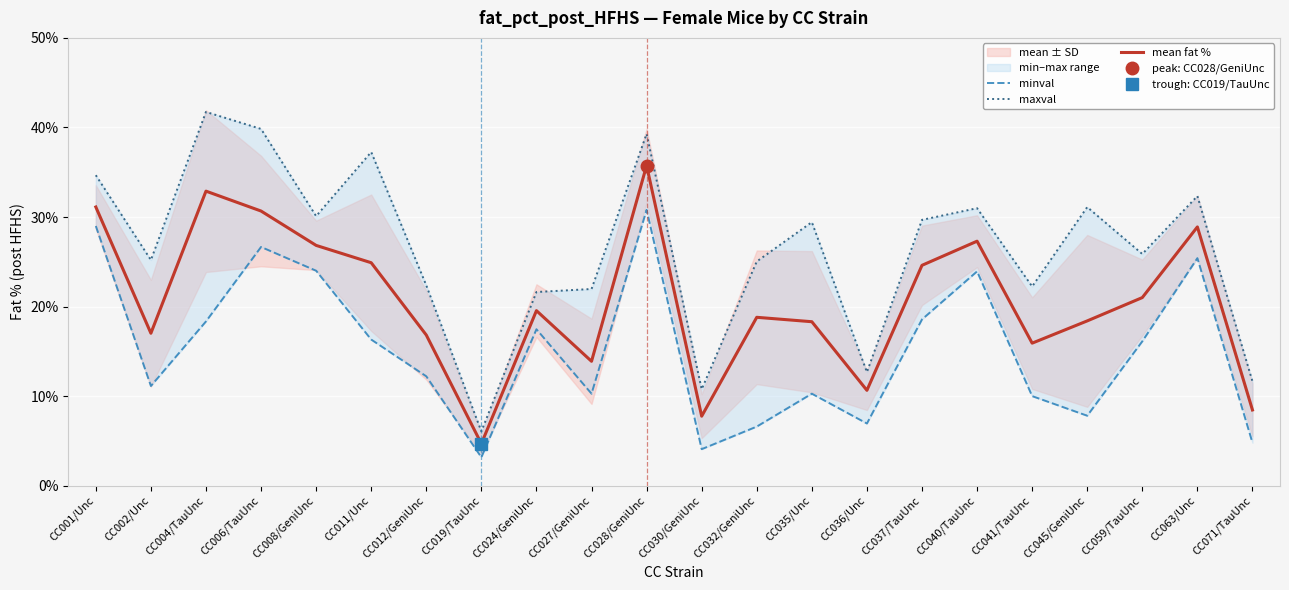

Which series has the largest total across all categories?

maxval